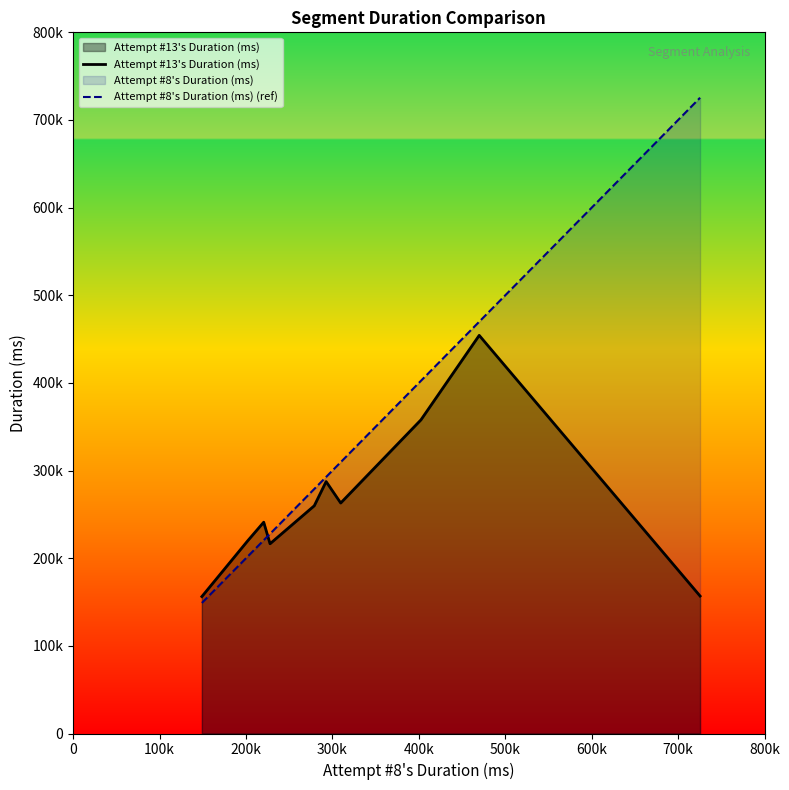

True or false: Attempt #13's Duration (ms) and Attempt #8's Duration (ms) (ref) cross at least once.

True